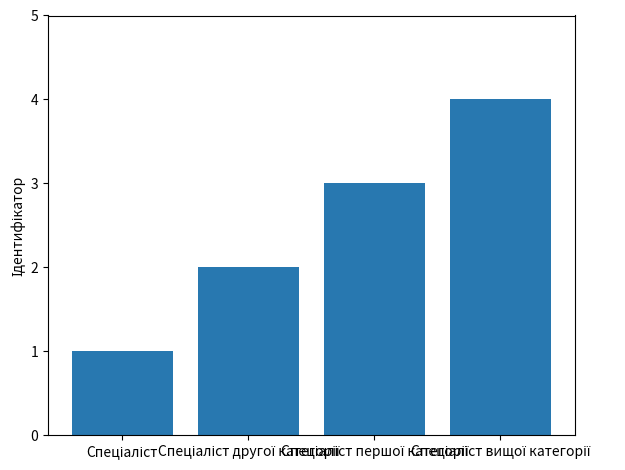

What is the maximum value shown in the chart?

4